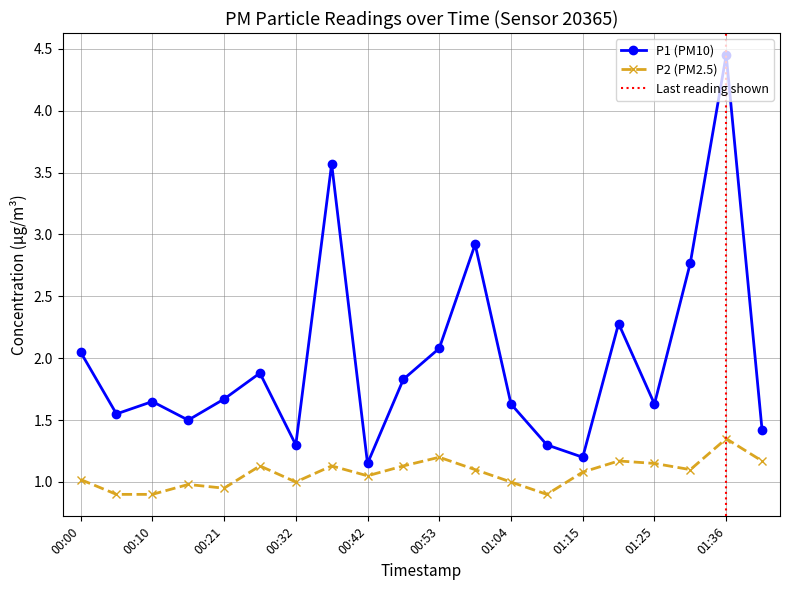

The P1 series shows 2.7 at 01:25. True or false?

False